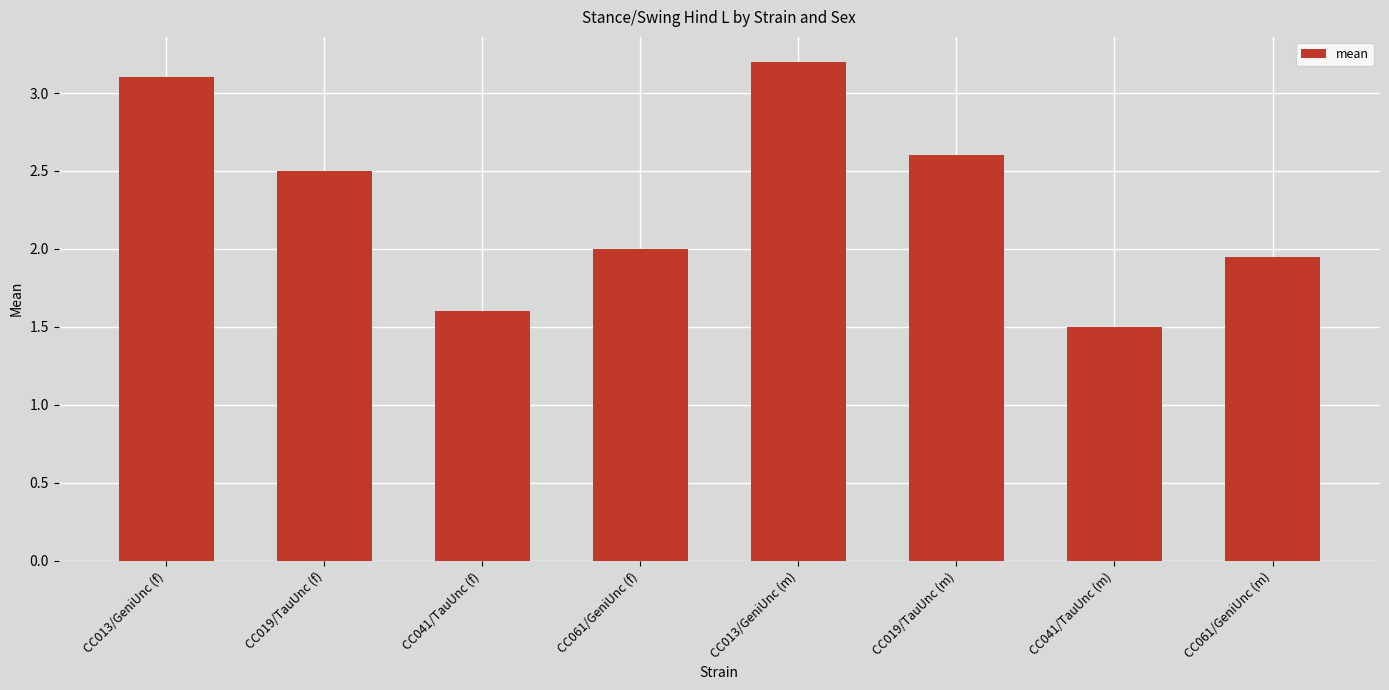

List the labels in order of value, smallest first.

CC041/TauUnc (m), CC041/TauUnc (f), CC061/GeniUnc (m), CC061/GeniUnc (f), CC019/TauUnc (f), CC019/TauUnc (m), CC013/GeniUnc (f), CC013/GeniUnc (m)